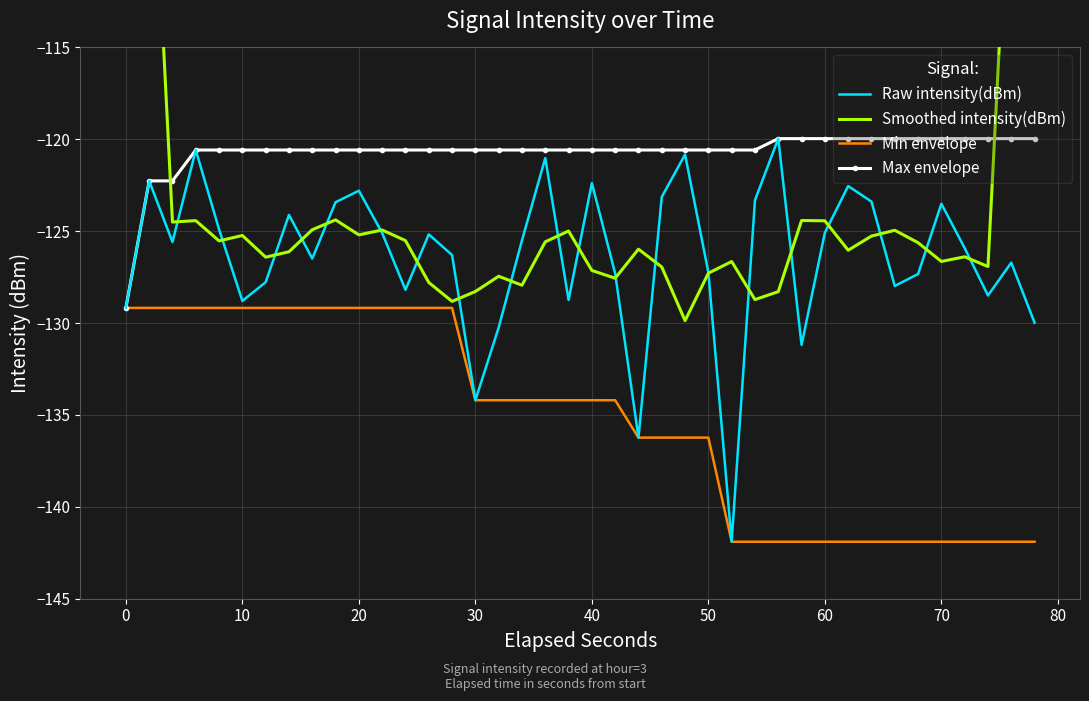

The value of Max envelope at 20 is -43.5. True or false?

False